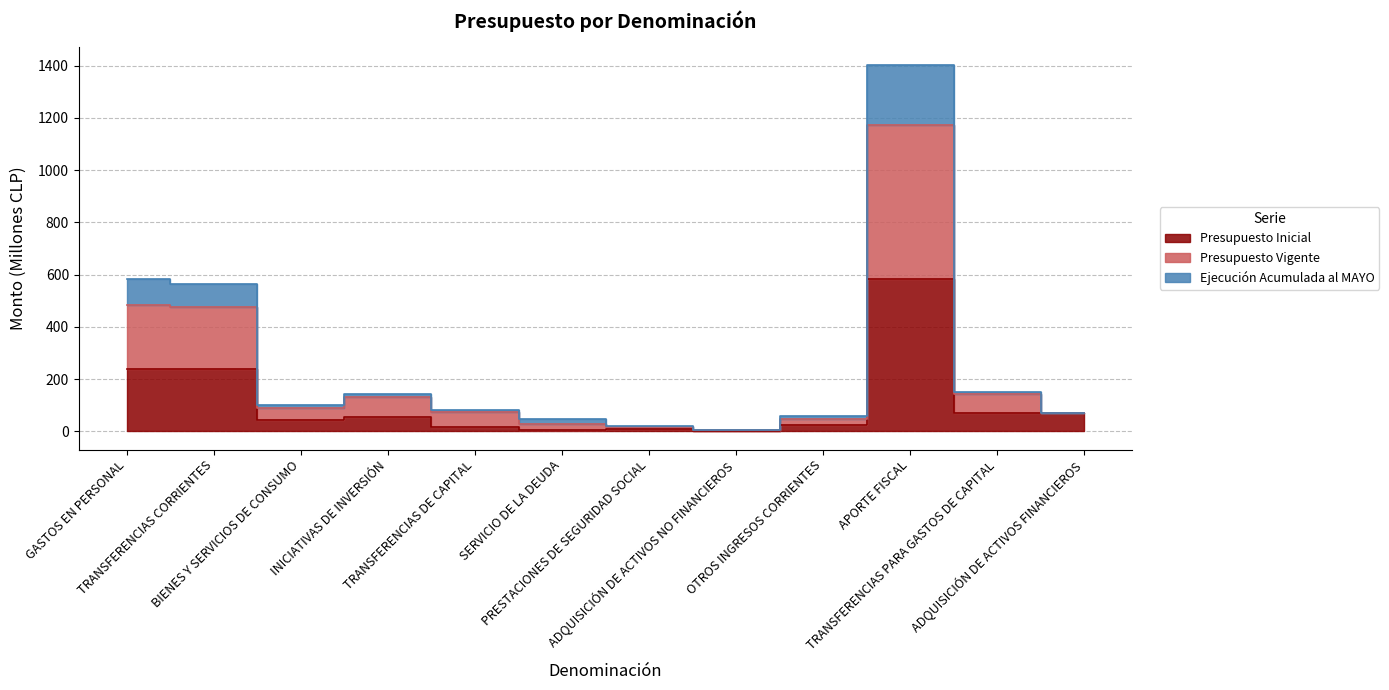

Which series has the largest total across all categories?

Presupuesto Vigente